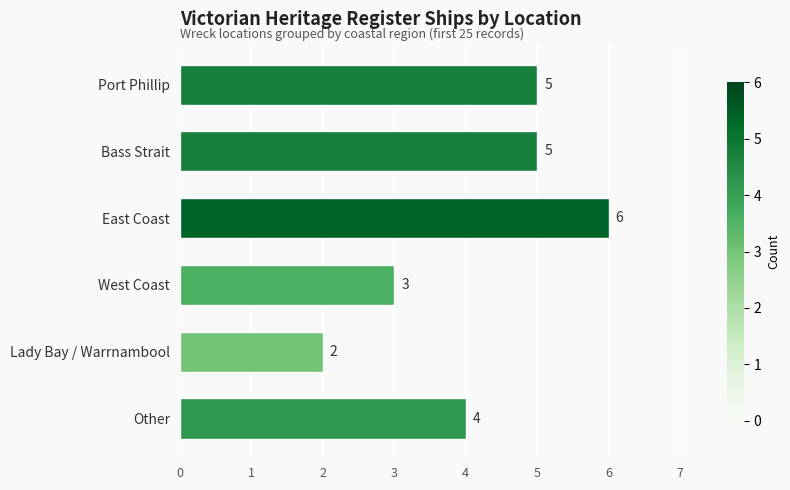

At which category does the chart reach its minimum across all series?

Lady Bay / Warrnambool